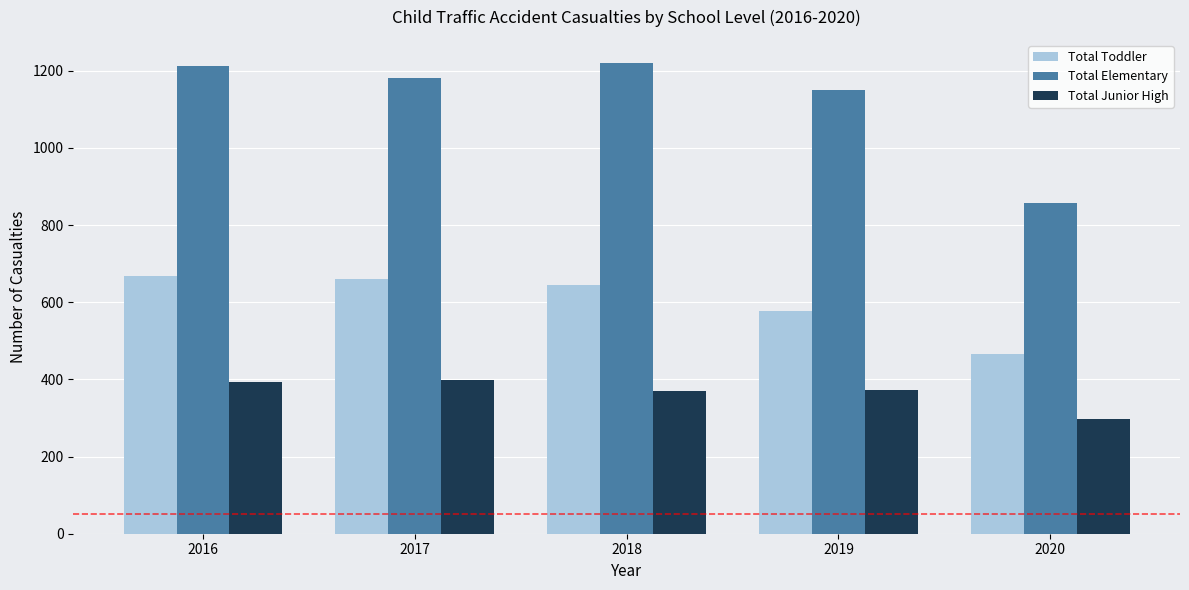

What is the spread (max minus min) of values at 2016?

818